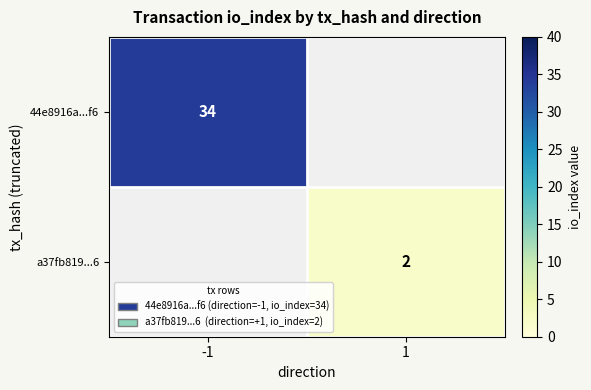

True or false: 44e8916a...f6 has a value of 8 at -1.

False